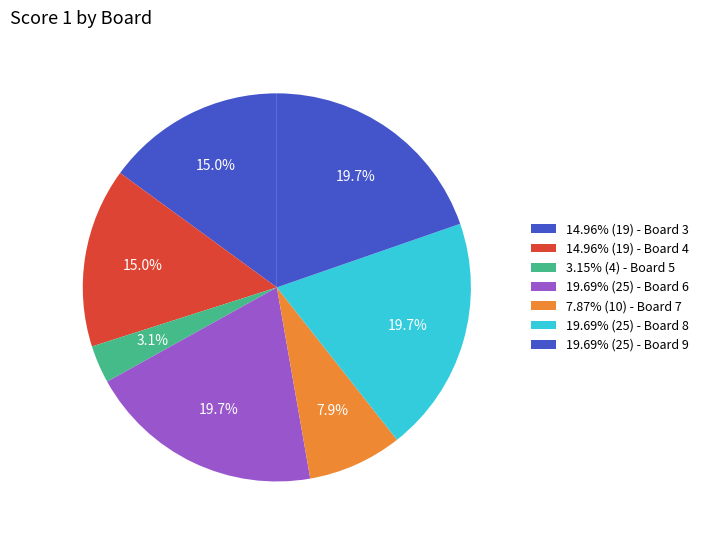

How many slices are in this pie chart?

7